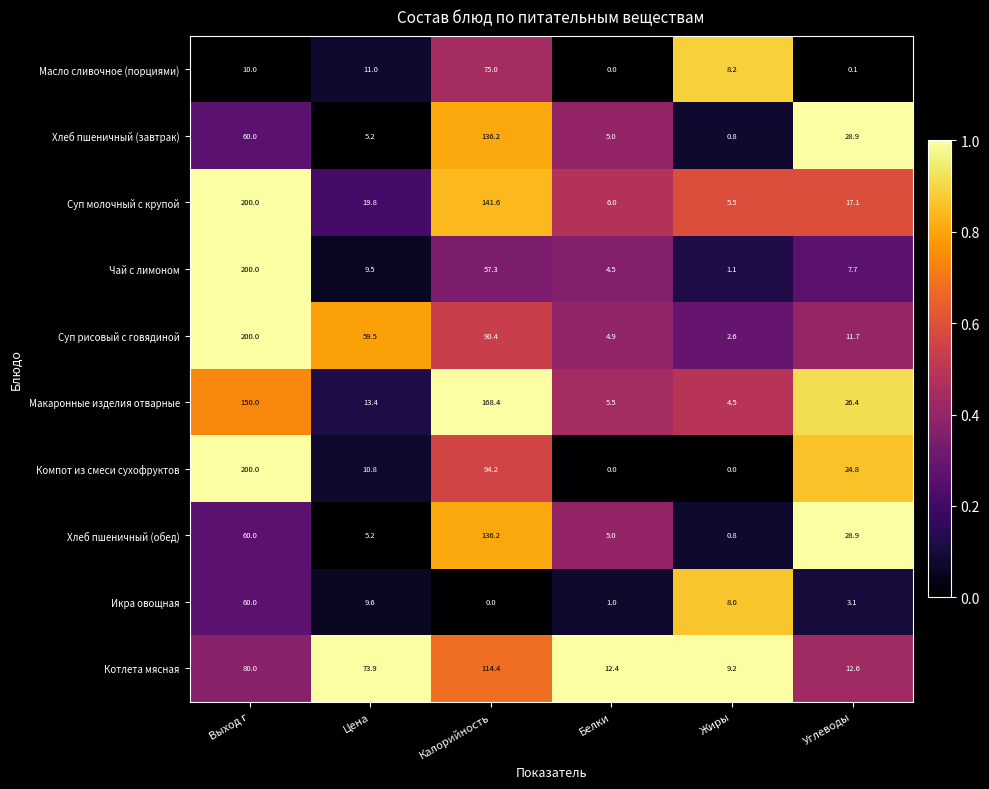

Is it true that Суп рисовый с говядиной equals 2.6 at Жиры?

True